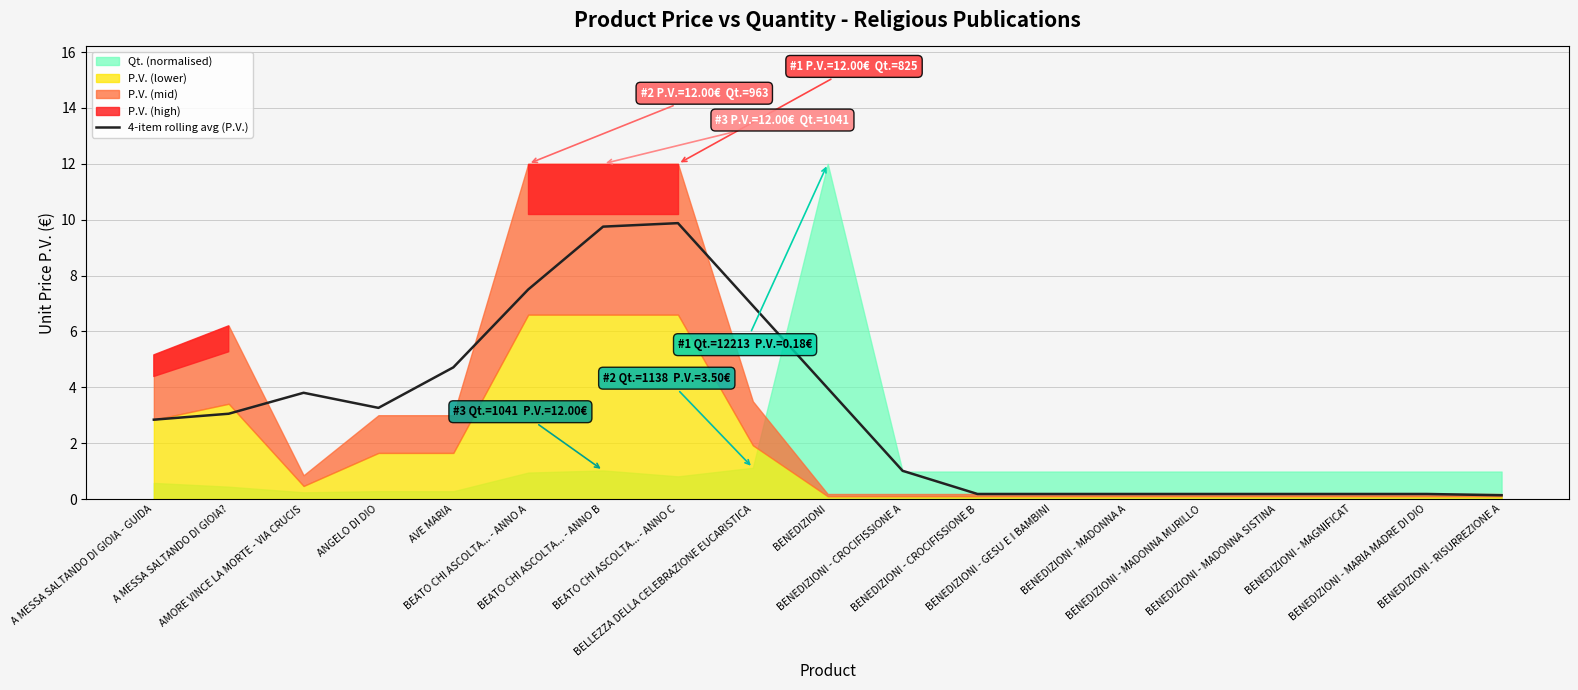

What is the label of the 19th point from the left?

BENEDIZIONI - RISURREZIONE A